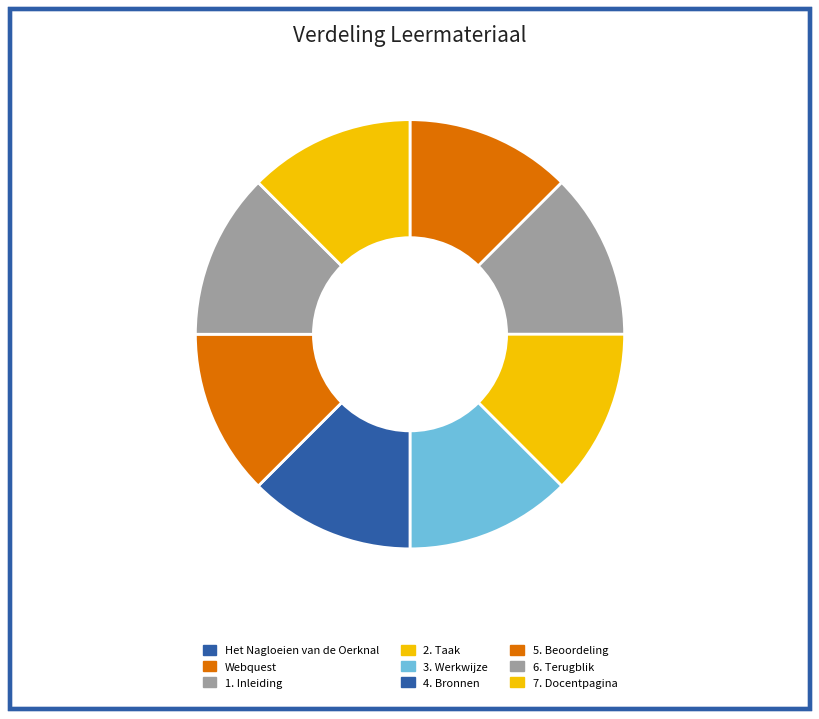

Is it true that Webquest is 12% of the pie?

True